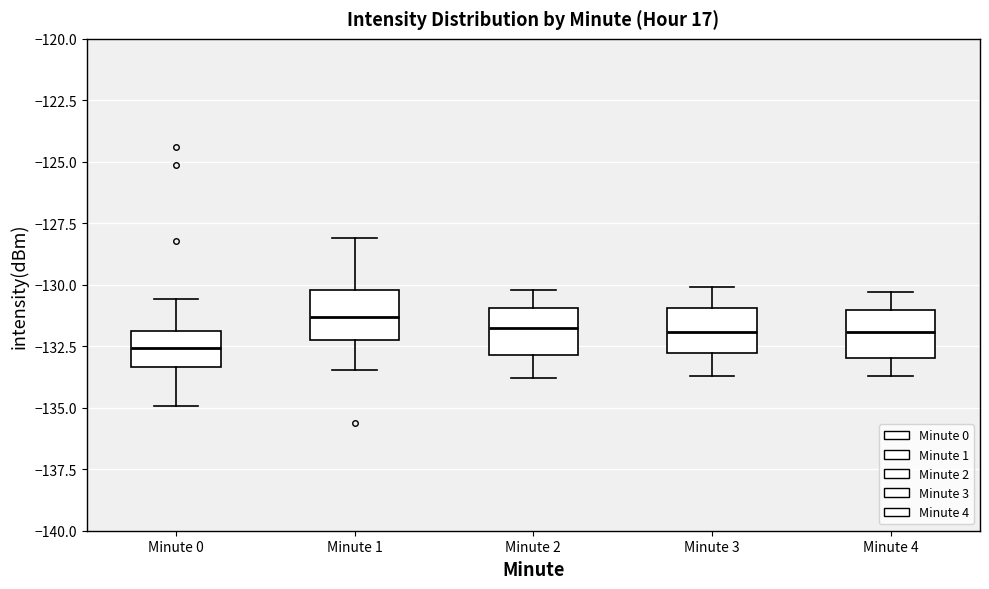

Reading left to right, transcribe this box plot: for each box, give where its median line is, the range the box spans, and where its two whiskers end, as read against the y-axis. The values are not printed on the chart, so give them approximately, as read against the axis.

Minute 0: median -132.5, box -133.5 to -132.0, whiskers -135.0 to -130.5
Minute 1: median -131.5, box -132.0 to -130.0, whiskers -133.5 to -128.0
Minute 2: median -131.5, box -133.0 to -131.0, whiskers -134.0 to -130.0
Minute 3: median -132.0, box -133.0 to -131.0, whiskers -133.5 to -130.0
Minute 4: median -132.0, box -133.0 to -131.0, whiskers -133.5 to -130.5